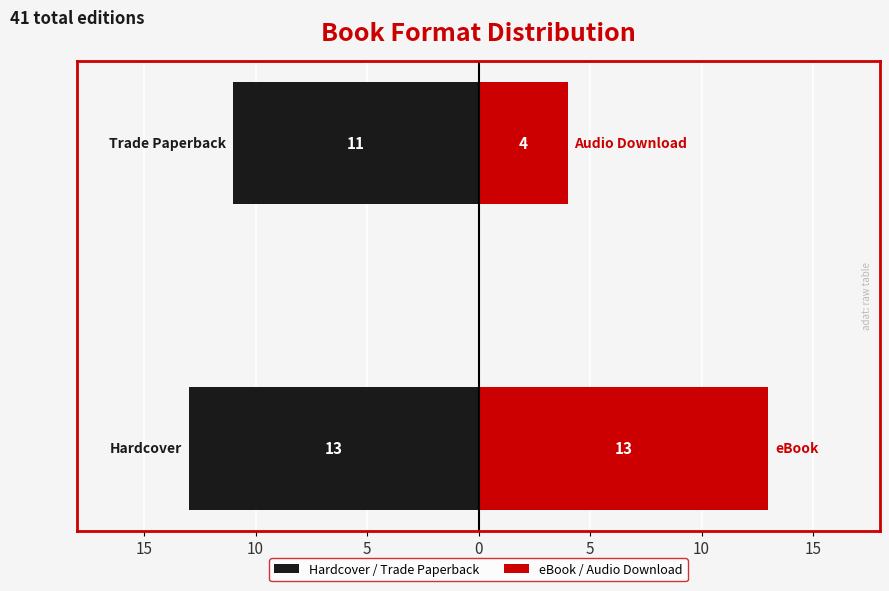

What is the difference between the maximum and minimum values in the eBook / Audio Download series?

9